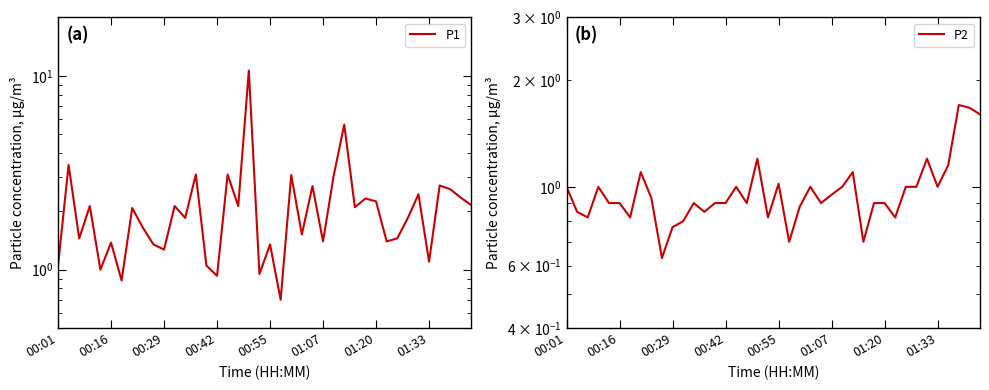

True or false: P2 and P1 cross at least once.

False